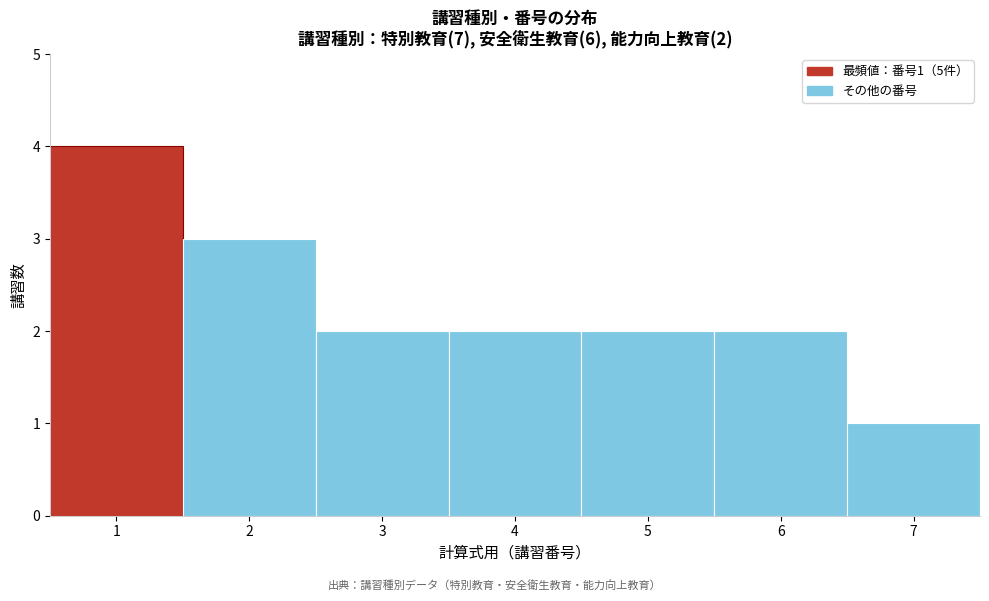

Which range on the x-axis has the tallest bar?

0.5 to 1.5